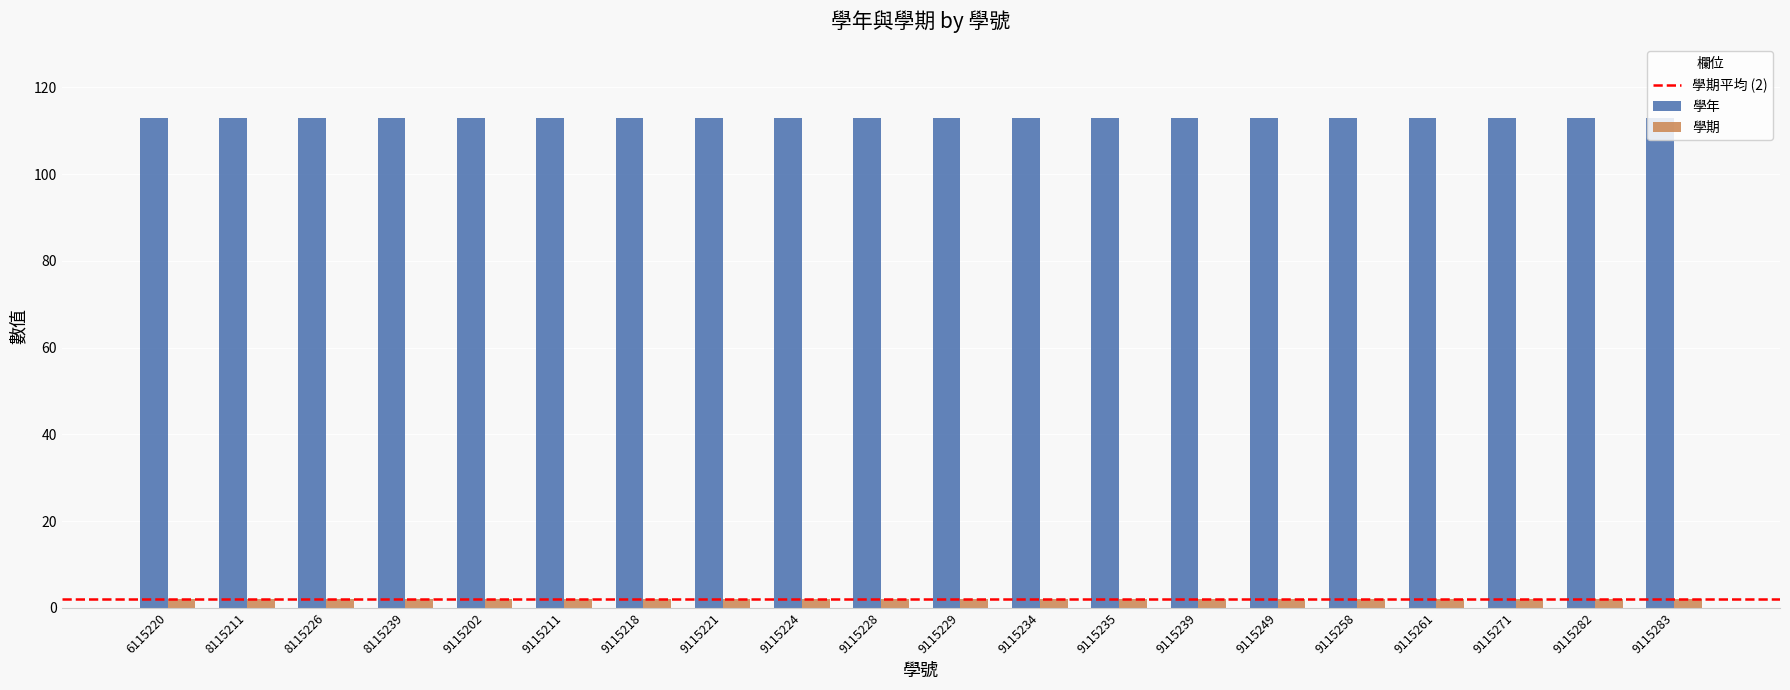

What is the sum of all 學年 values?

2260